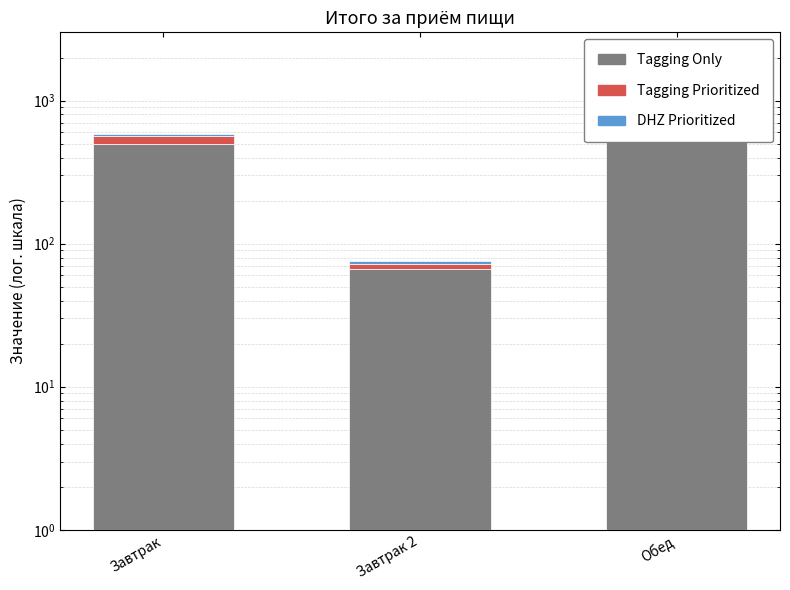

At which label is Tagging Only closest to 400?

Завтрак